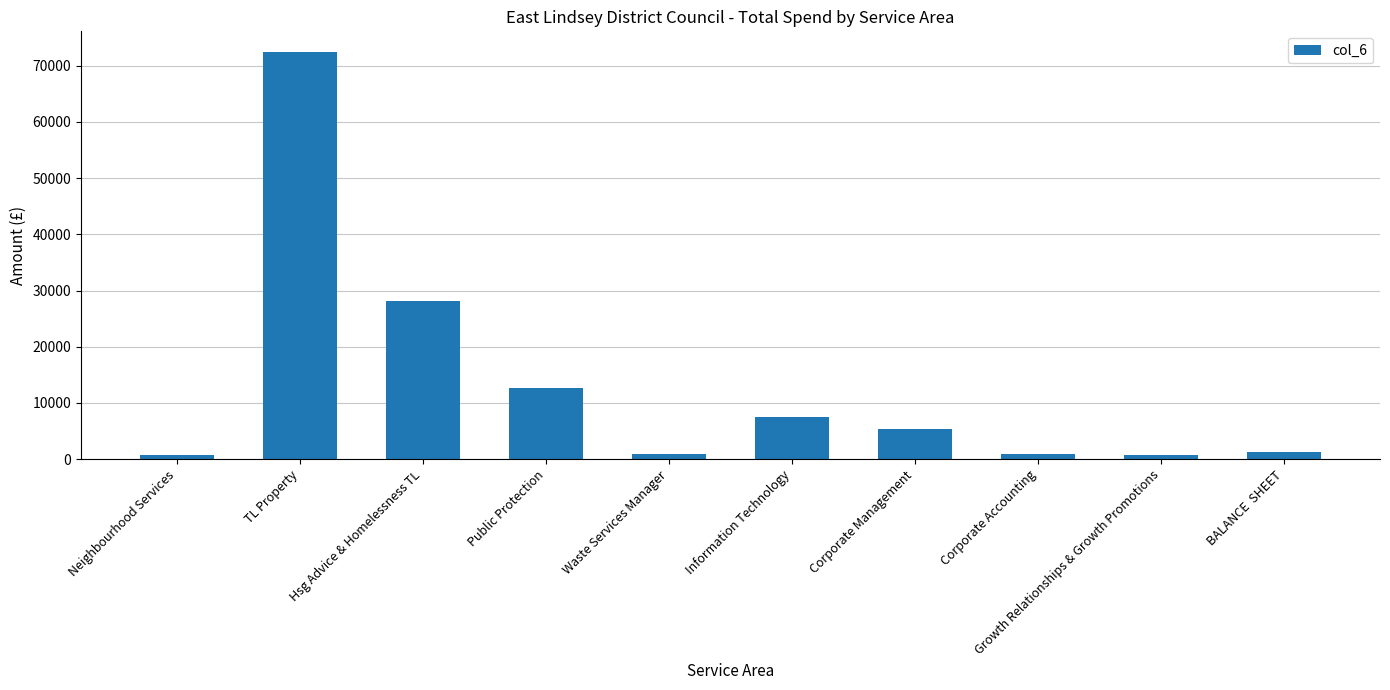

Between Hsg Advice & Homelessness TL and Corporate Accounting, which is larger?

Hsg Advice & Homelessness TL